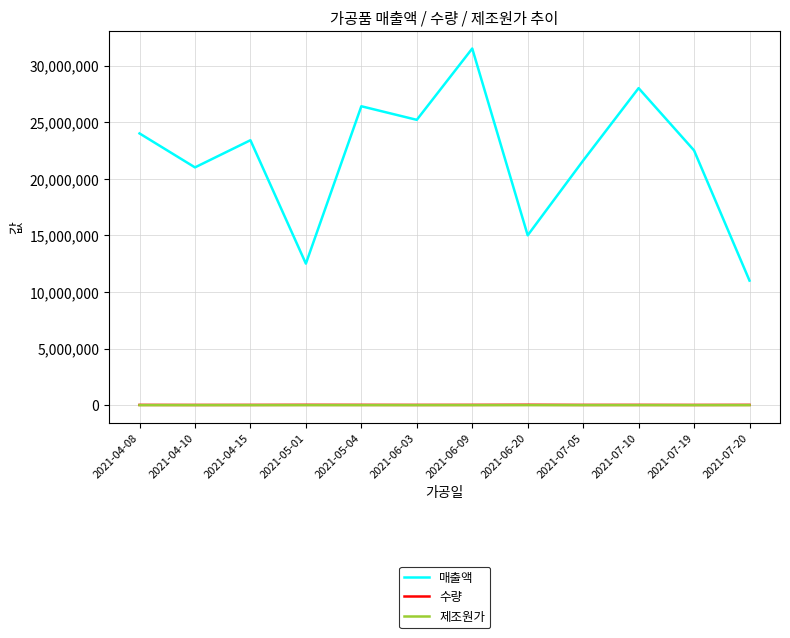

Which series has the largest total across all categories?

매출액